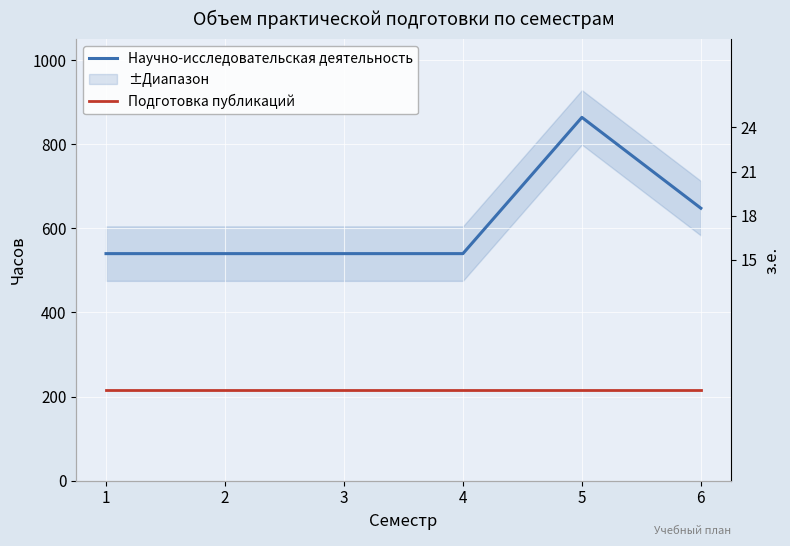

What is the total value across all series at 6?

864